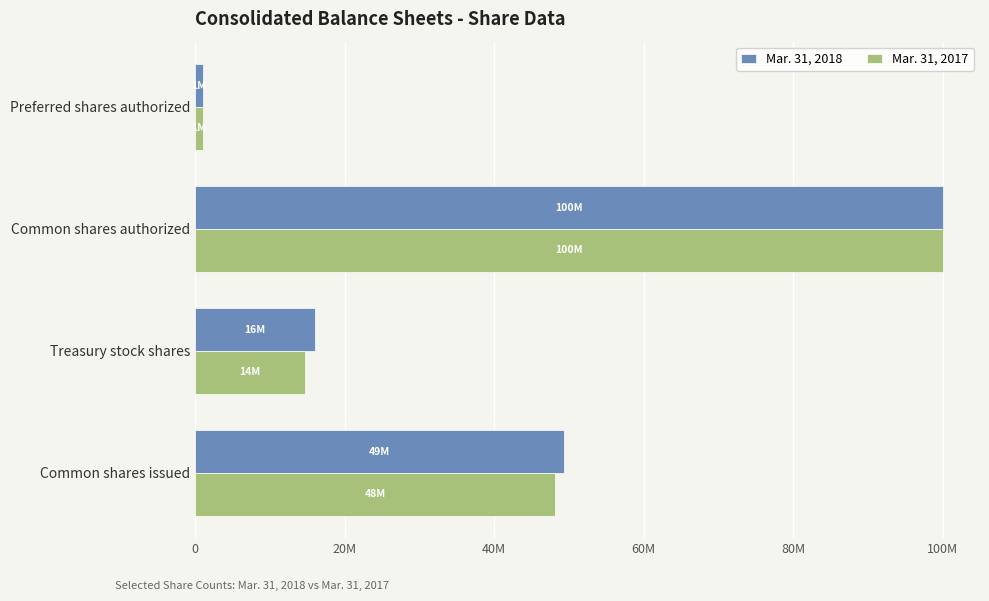

What are all the series names shown in the legend?

Mar. 31, 2018, Mar. 31, 2017